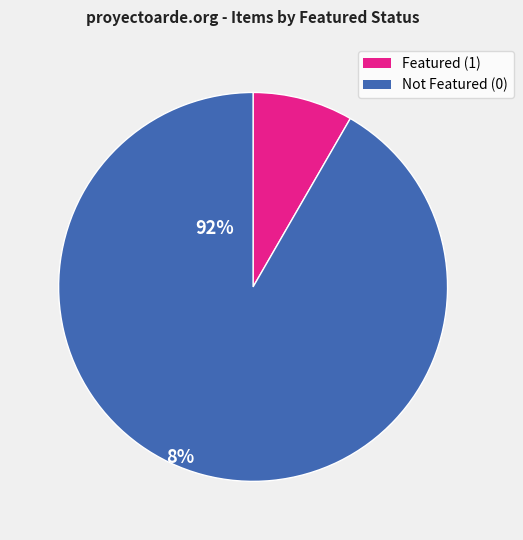

Rank the categories by value from lowest to highest.

Featured (1), Not Featured (0)